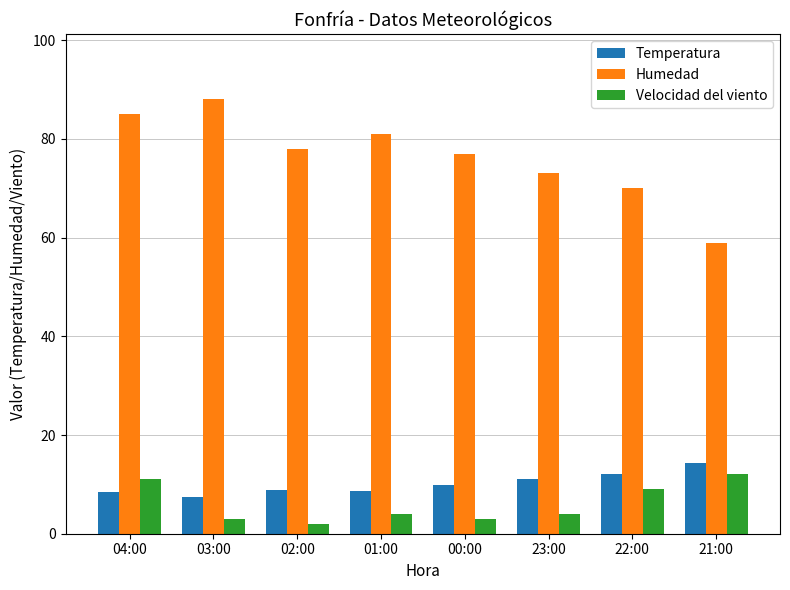

What is the label of the 1st bar from the left?

04:00